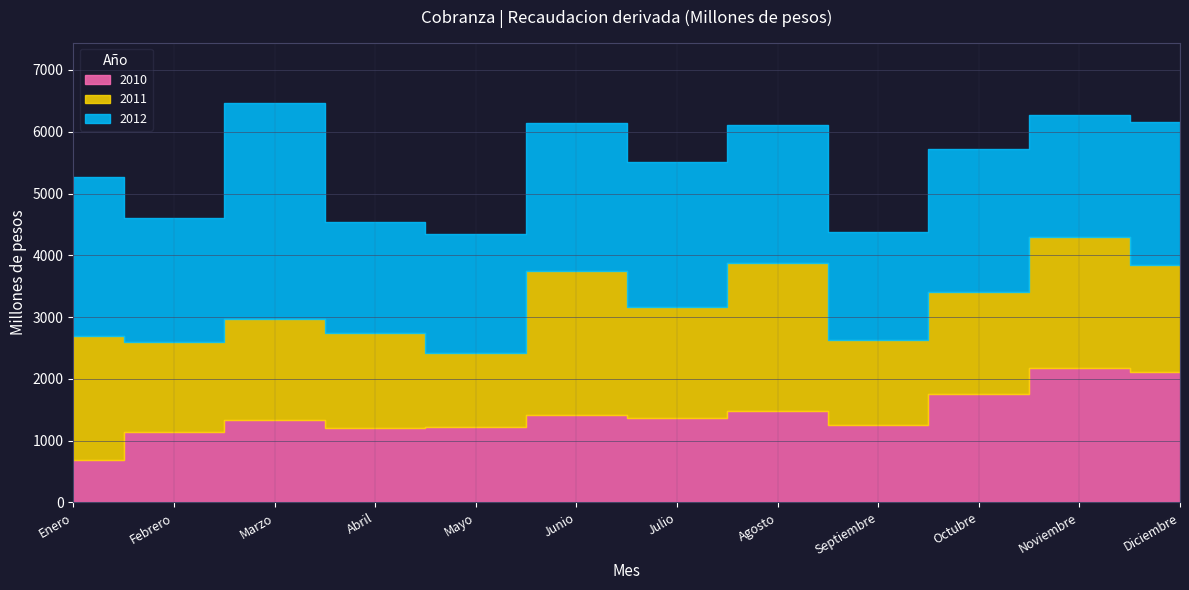

How many data points does each series have?

12